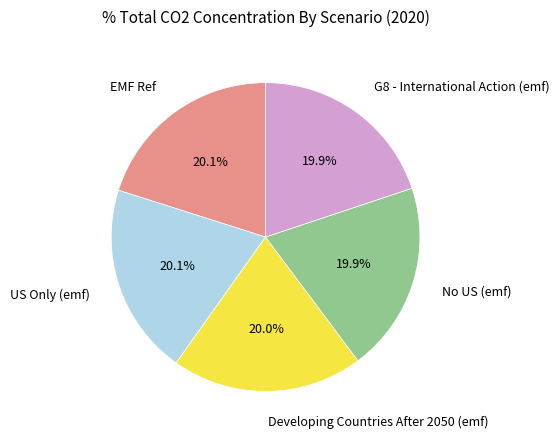

Is there any slice that represents more than half of the pie?

No